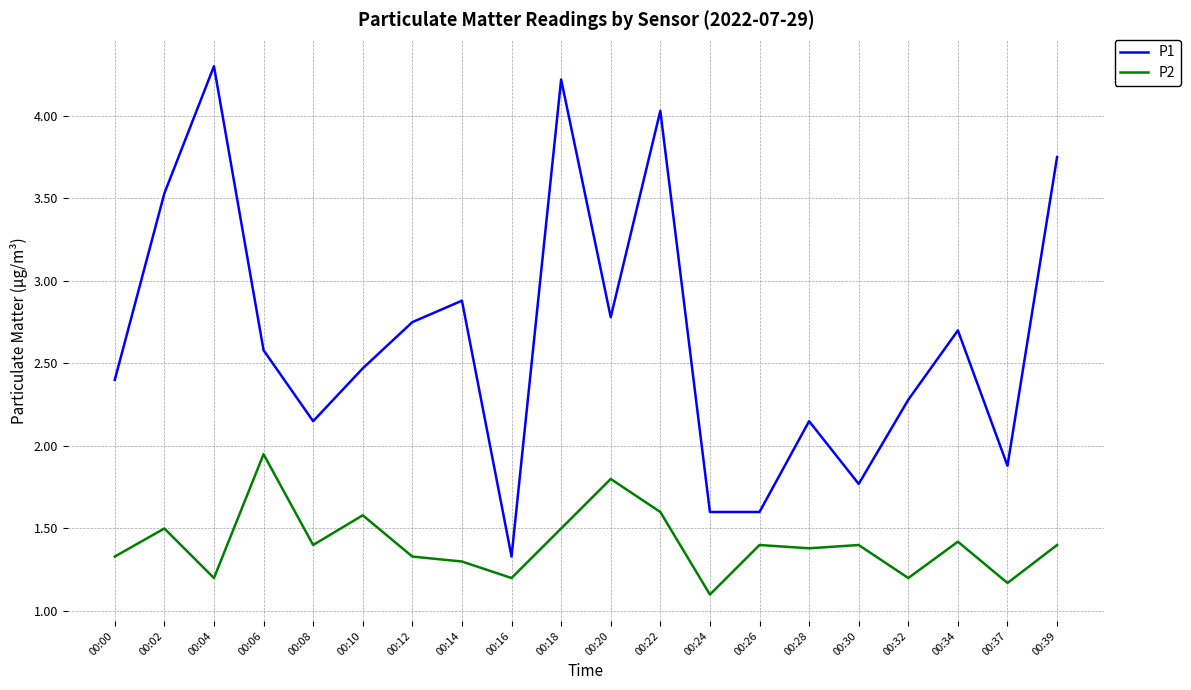

How many lines are shown in the chart?

2